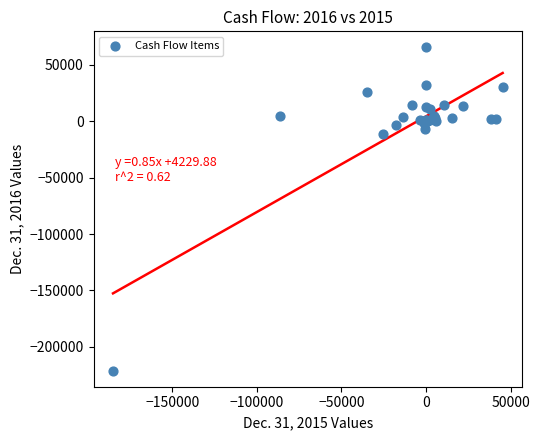

What Y value in the scatter plot is closest to -77872?

-11206